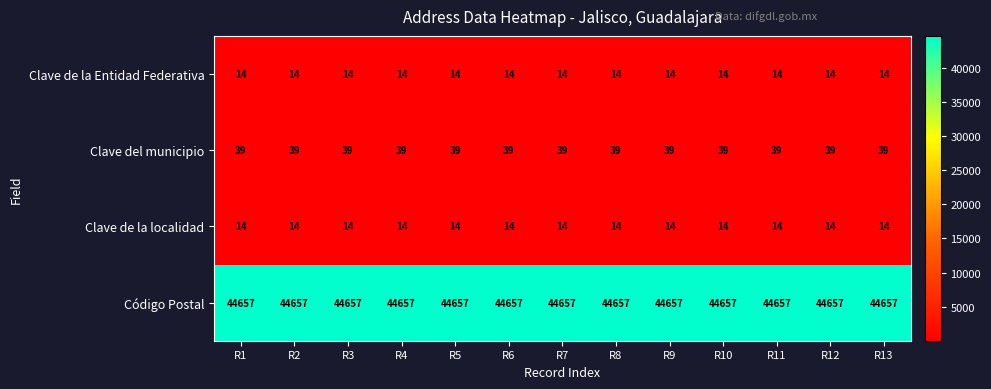

What is the minimum value for Clave de la Entidad Federativa?

14